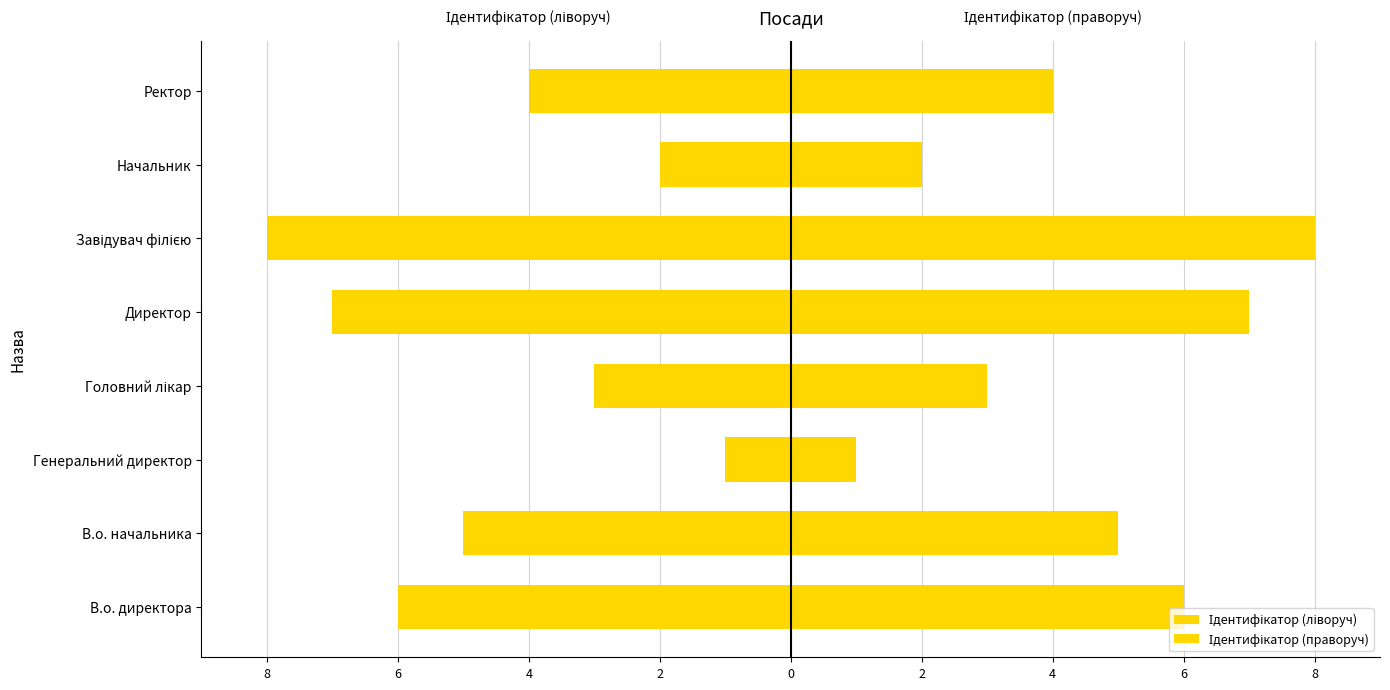

Count the Ідентифікатор (праворуч) values in the range 3 to 7.

5